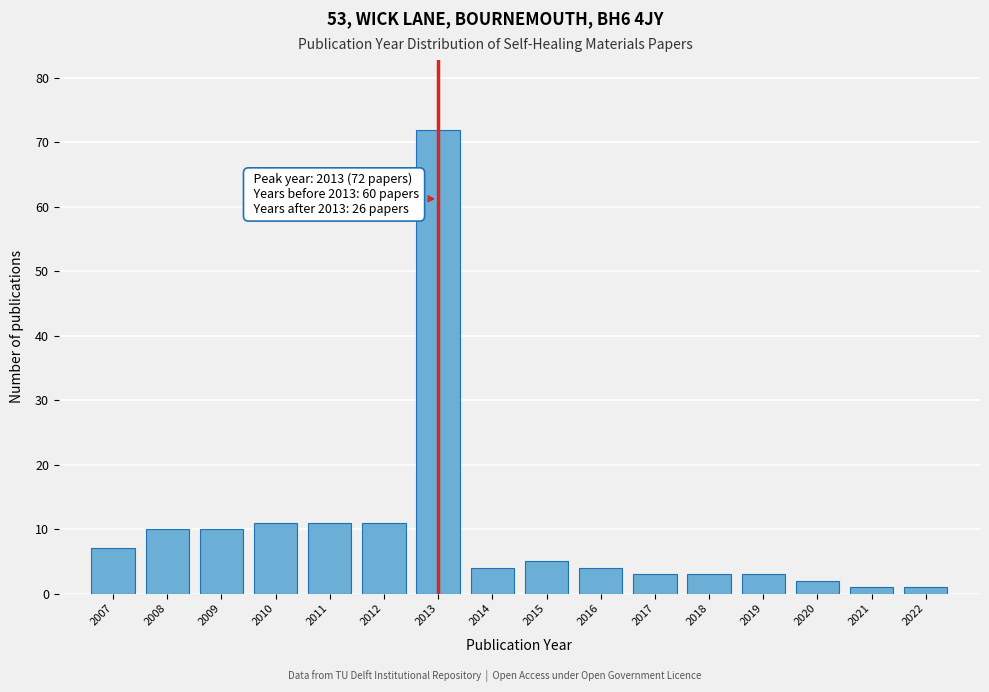

Reading left to right, list all the values displayed in this chart.

2007=7	2008=10	2009=10	2010=11	2011=11	2012=11	2013=72	2014=4	2015=5	2016=4	2017=3	2018=3	2019=3	2020=2	2021=1	2022=1